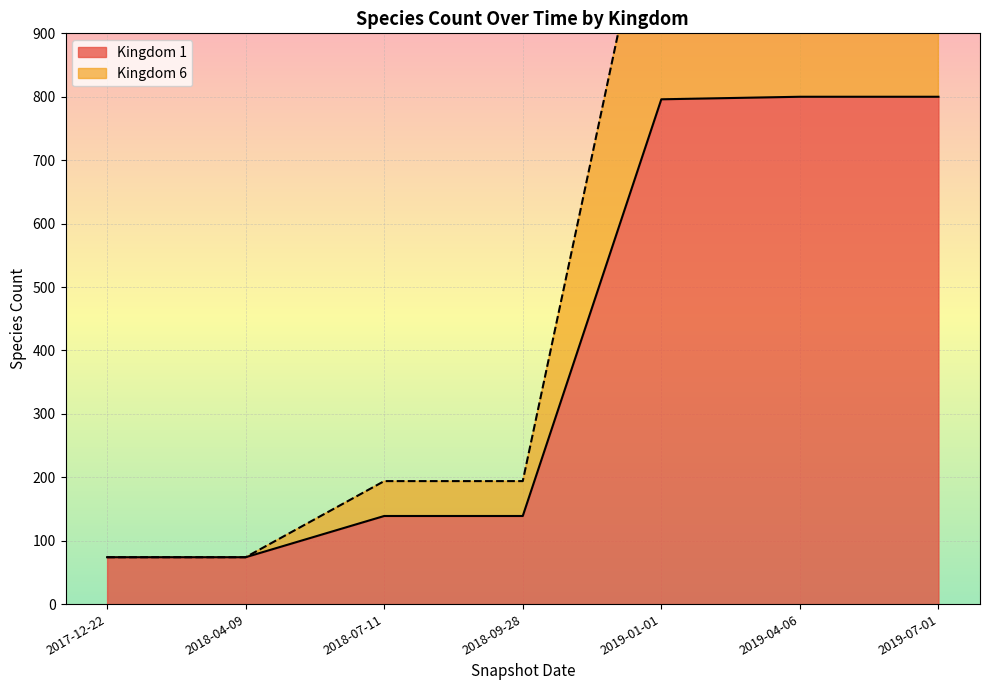

What is the highest value of the Kingdom 1 series?

800